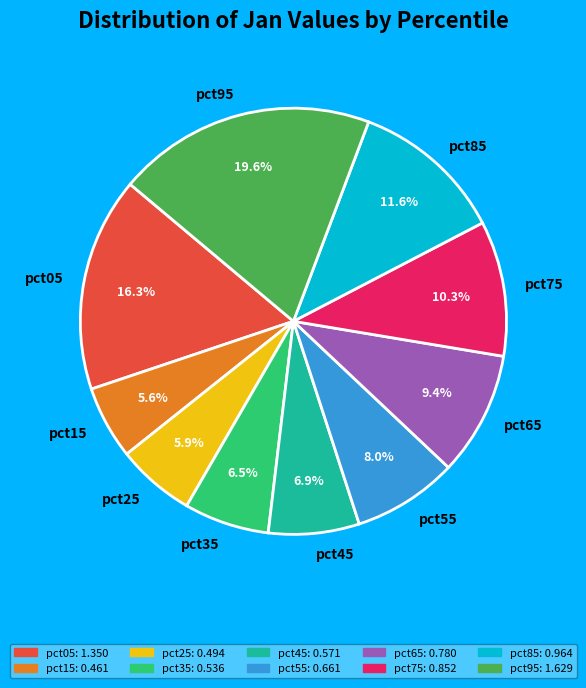

Is there any slice that represents more than half of the pie?

No